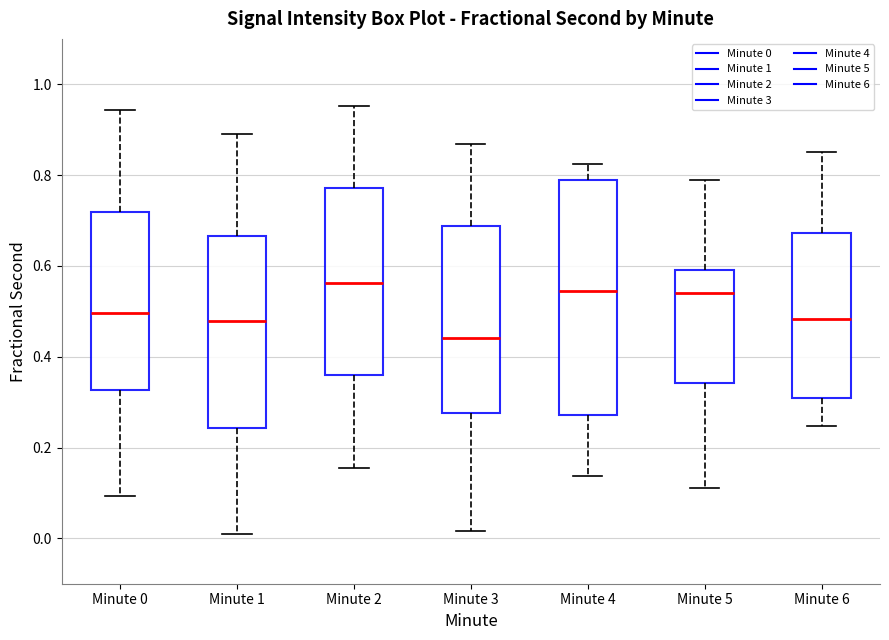

Reading left to right, transcribe this box plot: for each box, give where its median line is, the range the box spans, and where its two whiskers end, as read against the y-axis. The values are not printed on the chart, so give them approximately, as read against the axis.

Minute 0: median 0.50, box 0.32 to 0.72, whiskers 0.10 to 0.94
Minute 1: median 0.48, box 0.24 to 0.66, whiskers 0.02 to 0.88
Minute 2: median 0.56, box 0.36 to 0.78, whiskers 0.16 to 0.96
Minute 3: median 0.44, box 0.28 to 0.68, whiskers 0.02 to 0.86
Minute 4: median 0.54, box 0.28 to 0.78, whiskers 0.14 to 0.82
Minute 5: median 0.54, box 0.34 to 0.60, whiskers 0.12 to 0.78
Minute 6: median 0.48, box 0.30 to 0.68, whiskers 0.24 to 0.86